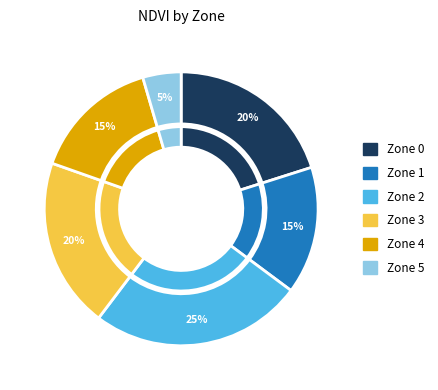

How many slices are in this pie chart?

6